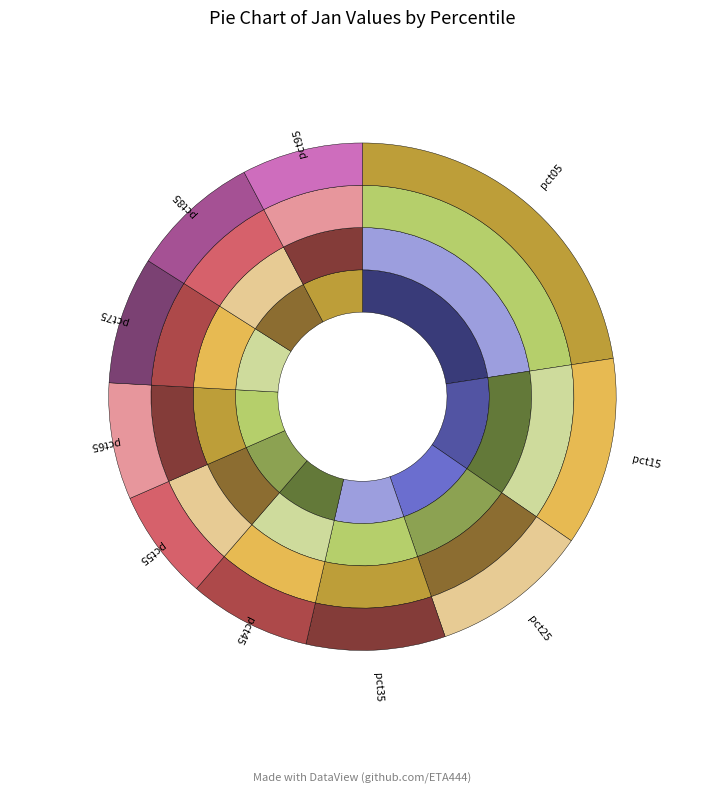

To the nearest percent, what percentage of the pie is pct75?

8%